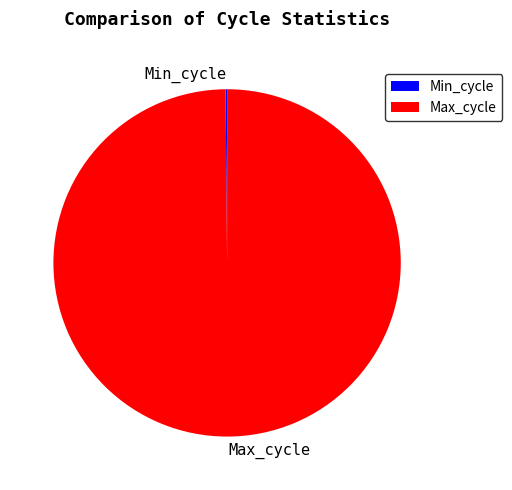

Which category has the biggest portion of the pie?

Max_cycle